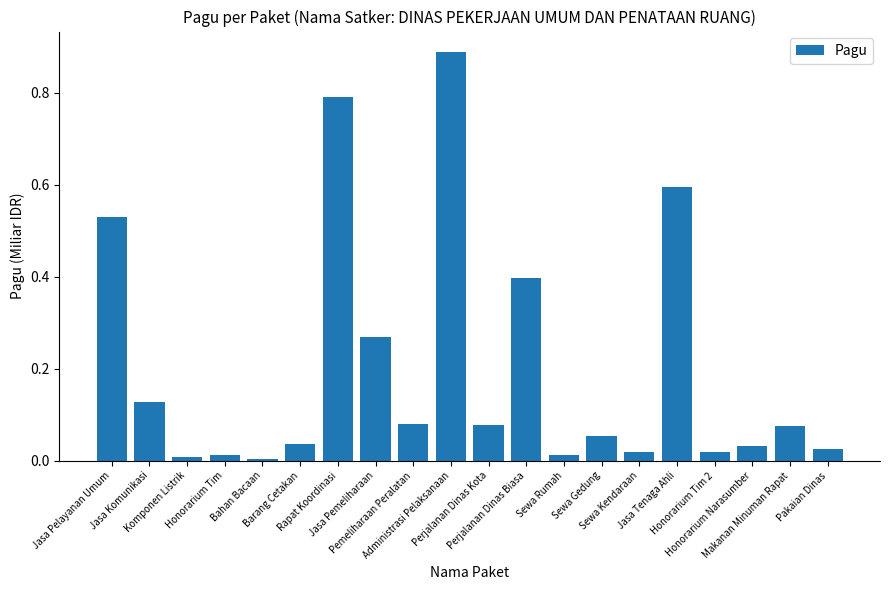

Which has a higher value, Bahan Bacaan or Jasa Pemeliharaan?

Jasa Pemeliharaan